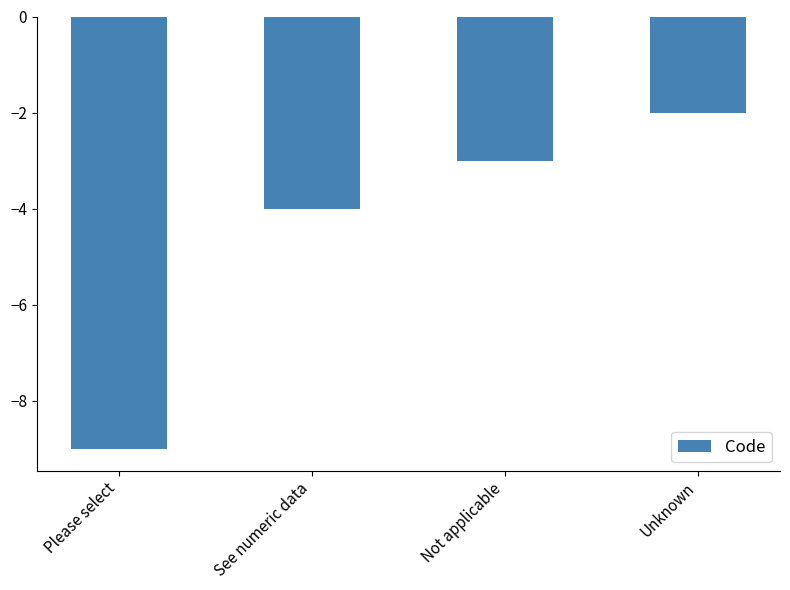

What is the approximate value at Please select?

-9